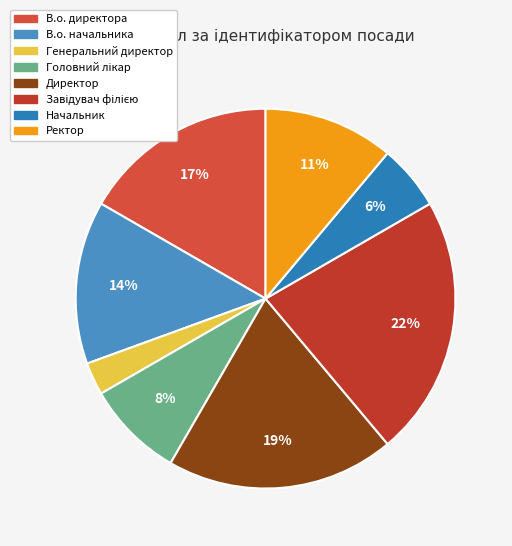

To the nearest percent, what is the average slice percentage?

12%